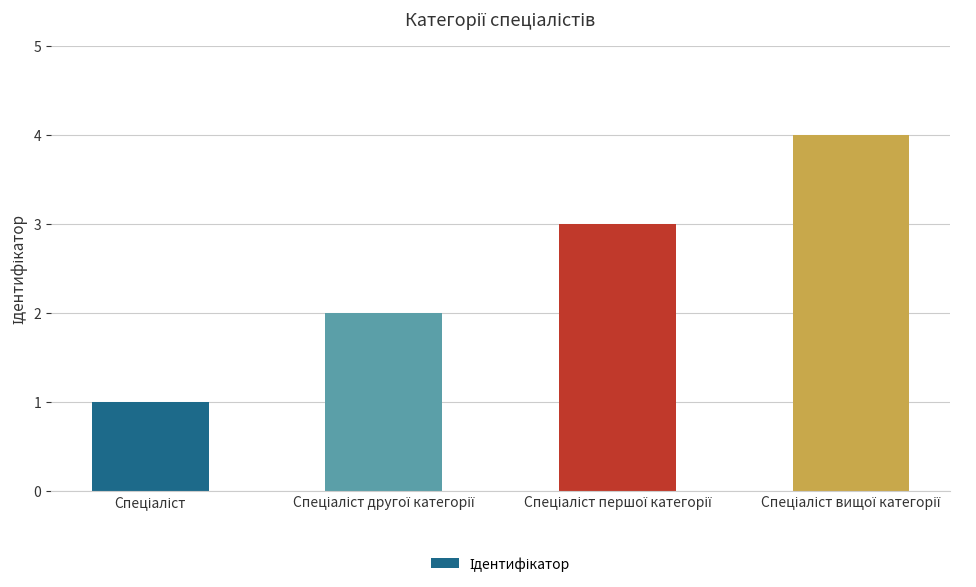

How many categories are shown in the chart?

4